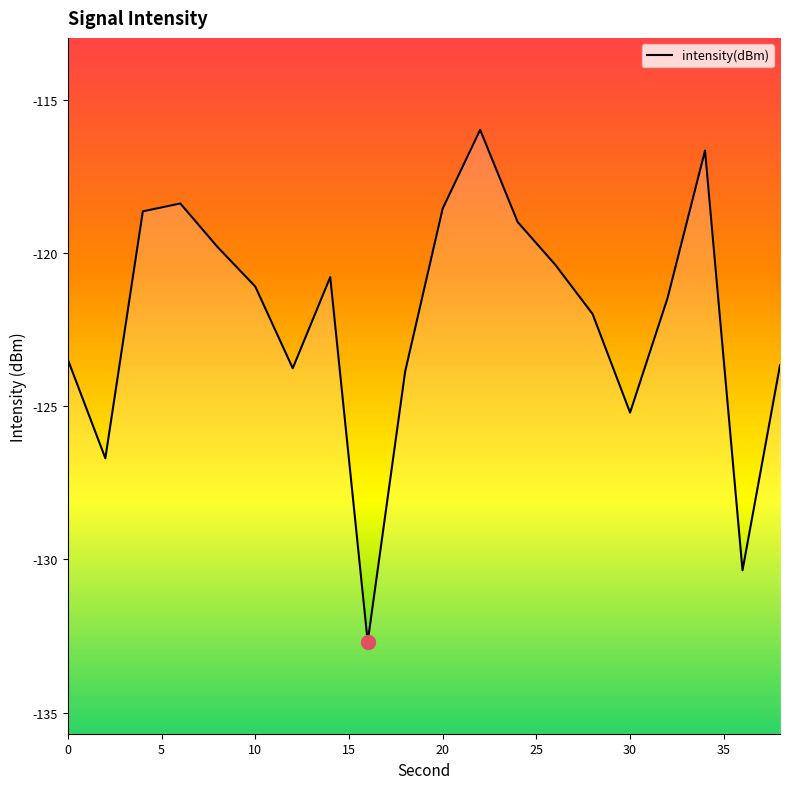

Reading right to left, list all the values displayed in this chart.

-123.7	-130.4	-116.7	-121.5	-125.2	-122.0	-120.4	-119.0	-116.0	-118.6	-123.9	-132.7	-120.8	-123.8	-121.1	-119.8	-118.4	-118.6	-126.7	-123.5